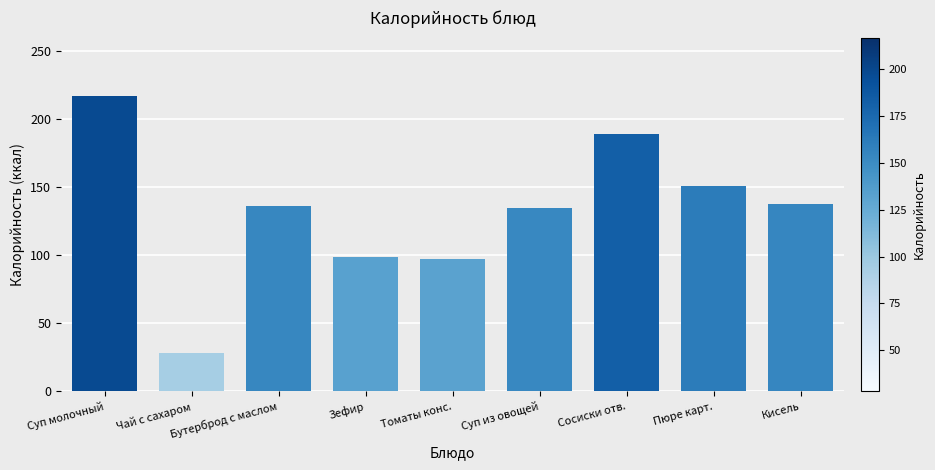

What value does the data have at Пюре карт., to the nearest 5?

150